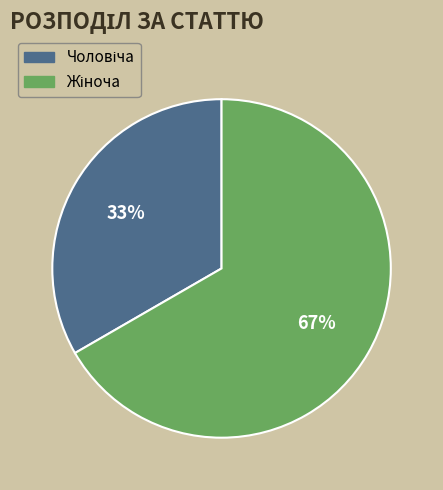

To the nearest percent, what is the average slice percentage?

50%